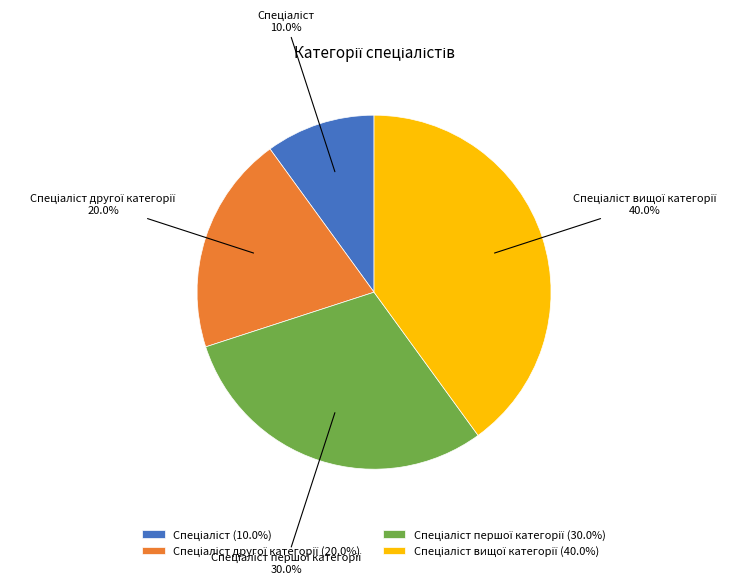

Is there a majority slice in this chart?

No